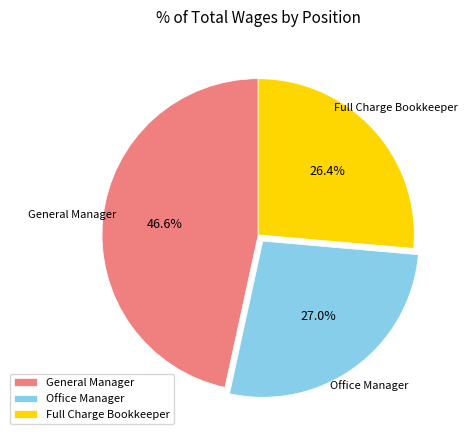

Rank the categories by value from lowest to highest.

Full Charge Bookkeeper, Office Manager, General Manager